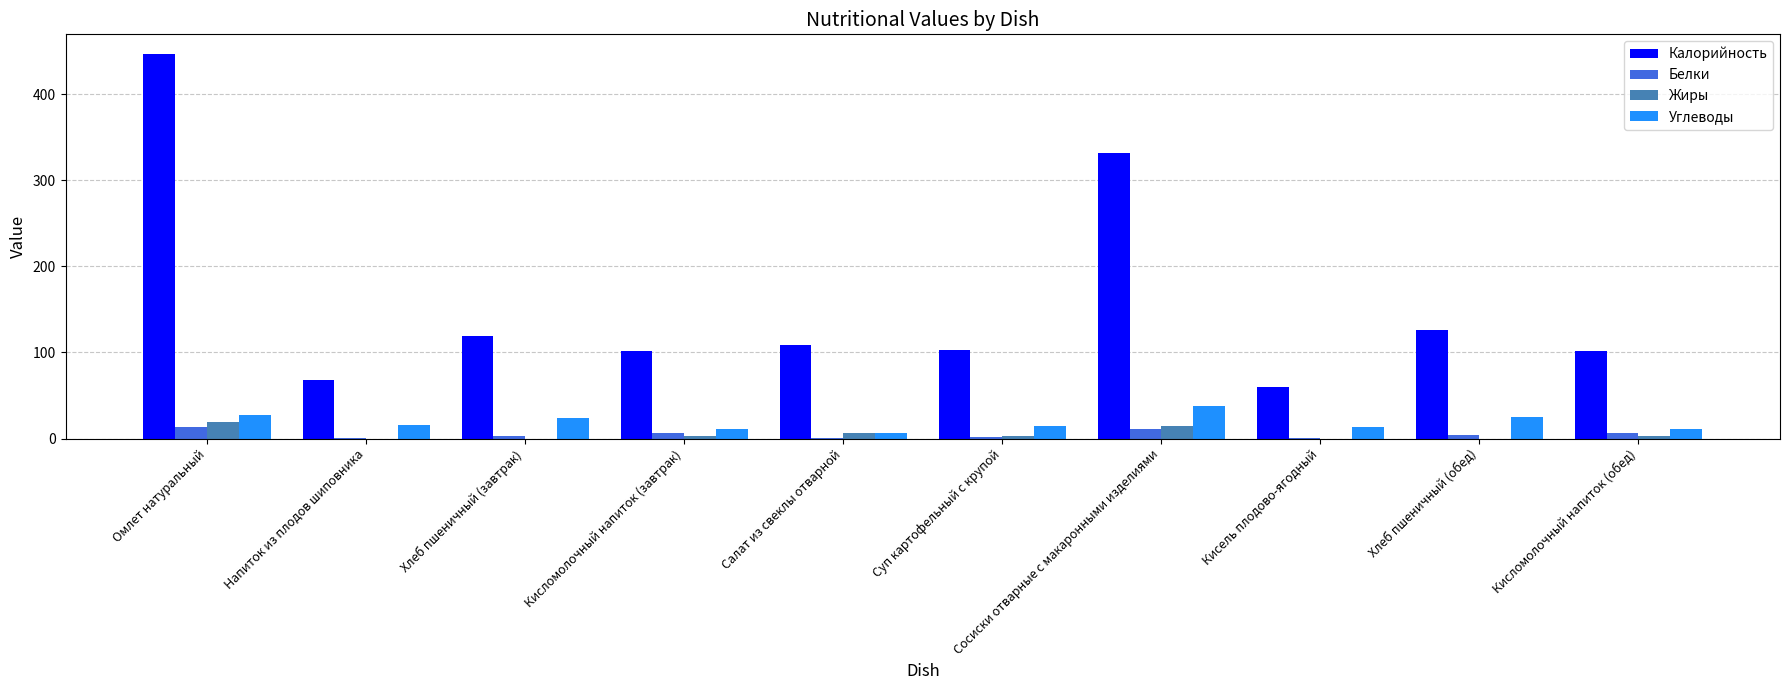

True or false: Калорийность has a value of 102.9 at Суп картофельный с крупой.

True